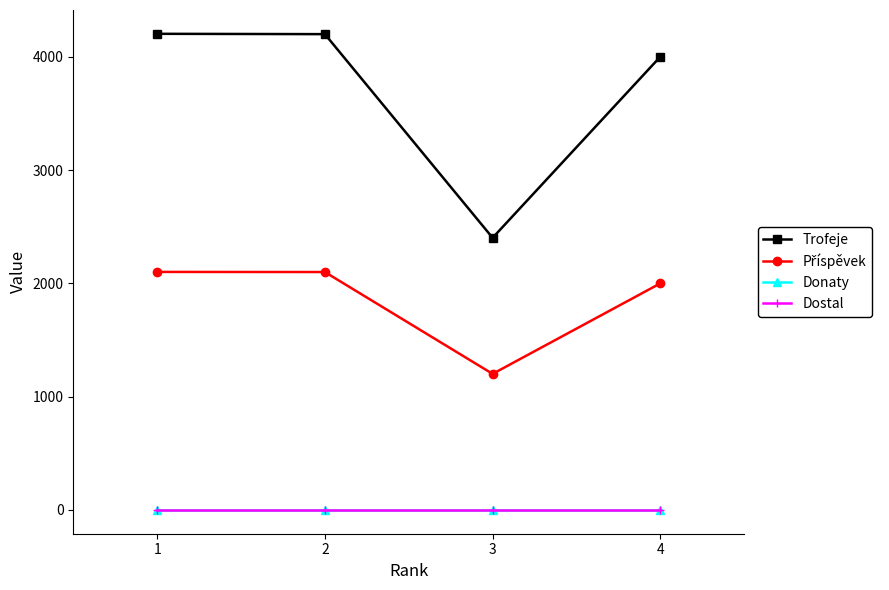

Is this an area chart (filled region under the line)?

No